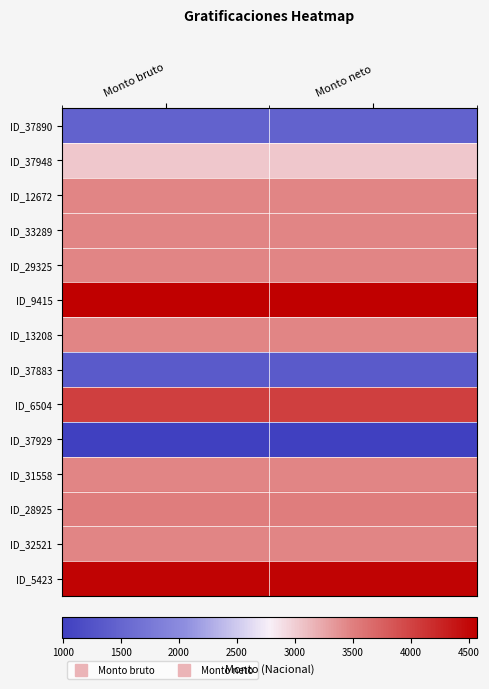

List the series in order of their peak value, highest first.

ID_9415, ID_5423, ID_6504, ID_28925, ID_12672, ID_33289, ID_29325, ID_13208, ID_31558, ID_32521, ID_37948, ID_37890, ID_37883, ID_37929